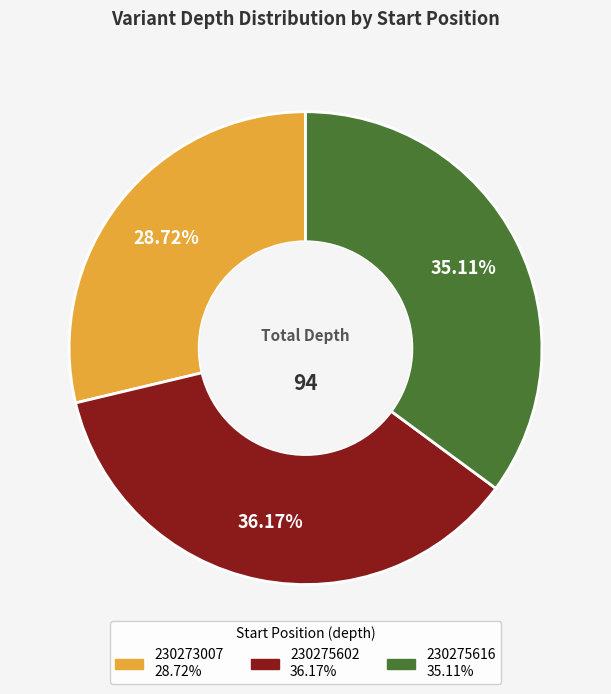

Is there a majority slice in this chart?

No